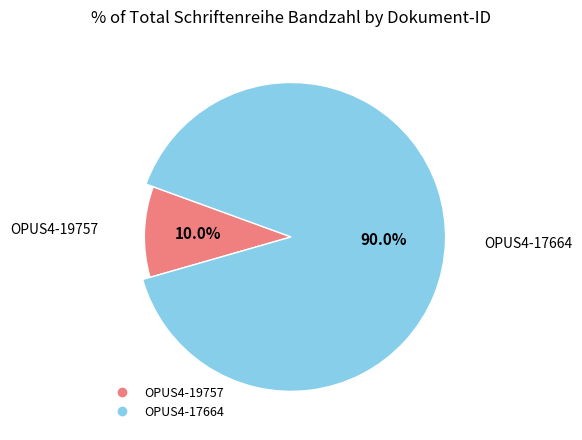

To the nearest percent, what is the difference between the OPUS4-17664 and OPUS4-19757 slice percentages?

80%